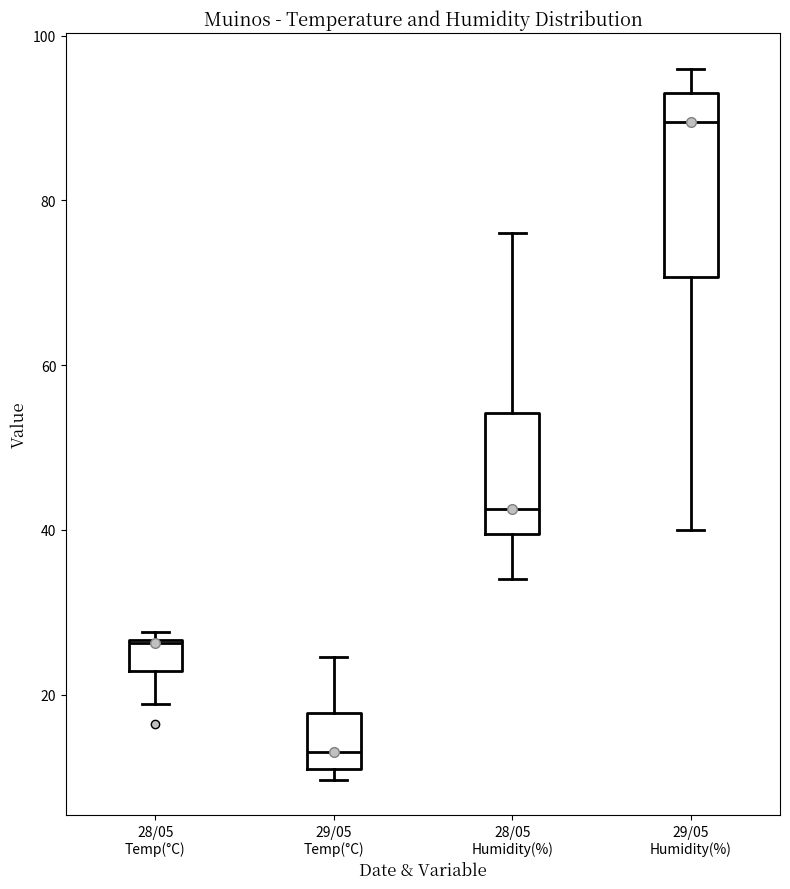

Where does the median line of the box for 28/05 Humidity(%) sit on the y-axis? The values are not printed on the chart, so give them approximately, as read against the axis.

42